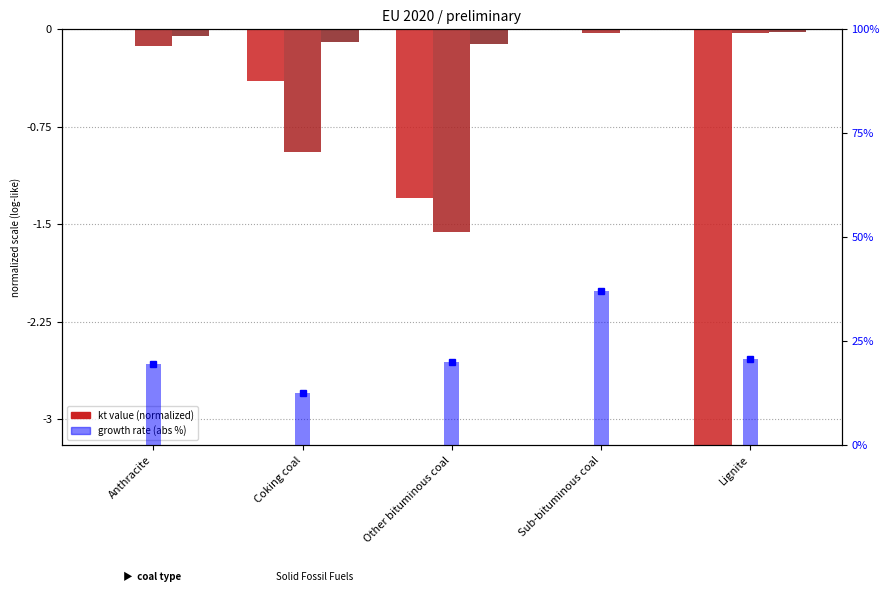

Which series has the largest range (max minus min)?

growth rate %